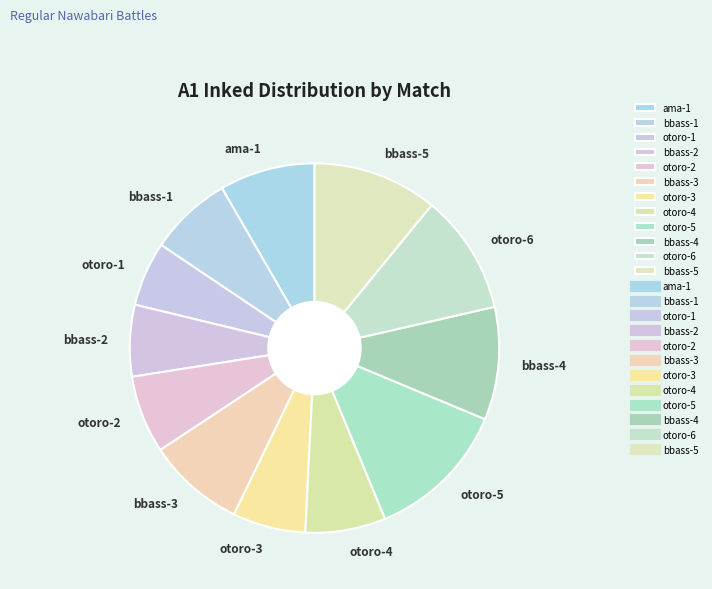

Approximately how many times larger is the value at bbass-4 compared to ama-1?

1.2